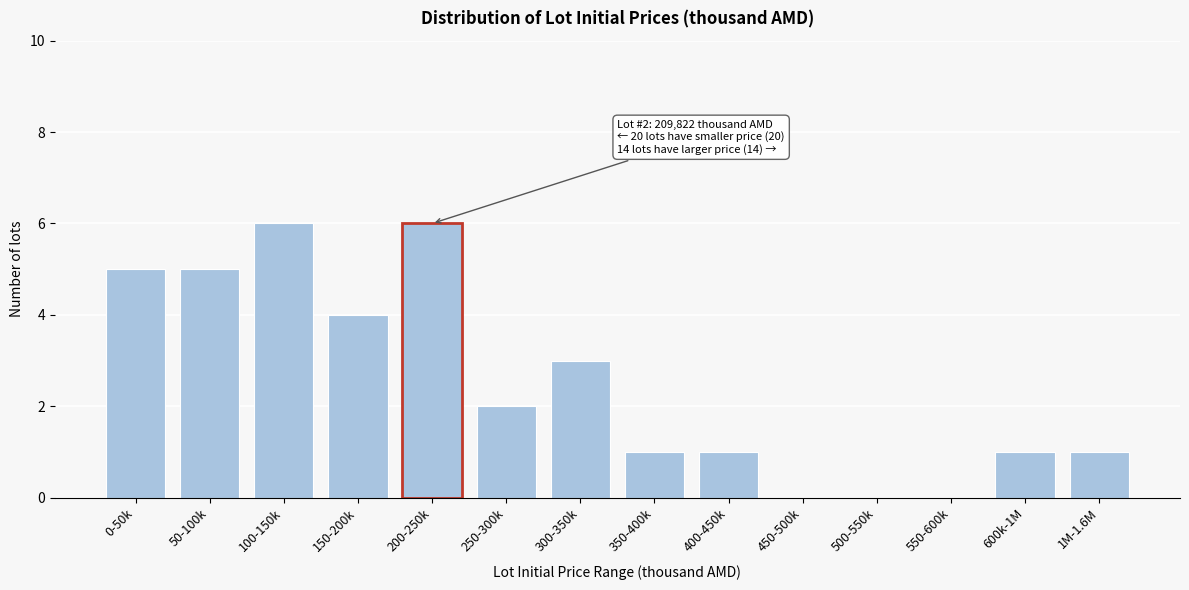

Reading left to right, list all the values displayed in this chart.

0-50k=5	50-100k=5	100-150k=6	150-200k=4	200-250k=6	250-300k=2	300-350k=3	350-400k=1	400-450k=1	450-500k=0	500-550k=0	550-600k=0	600k-1M=1	1M-1.6M=1